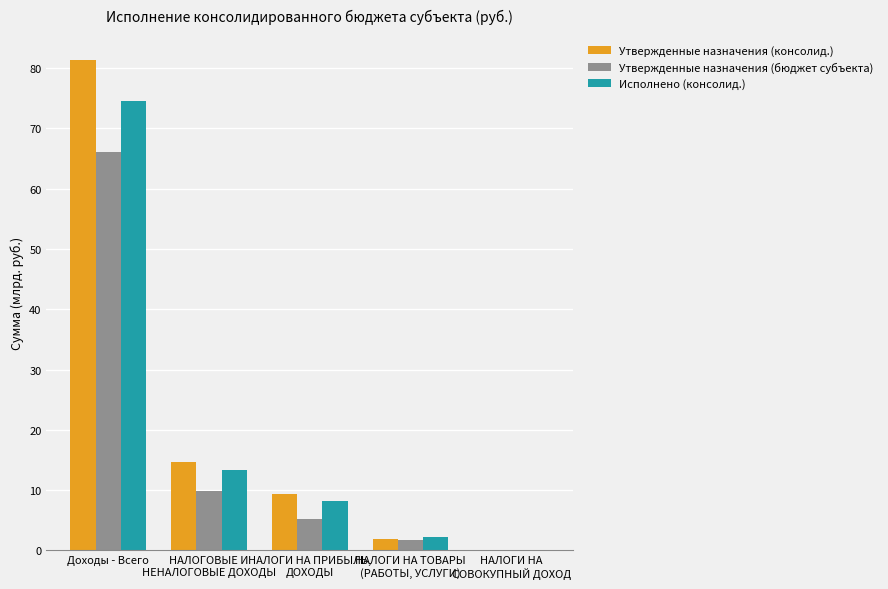

How many series are shown in this chart?

3